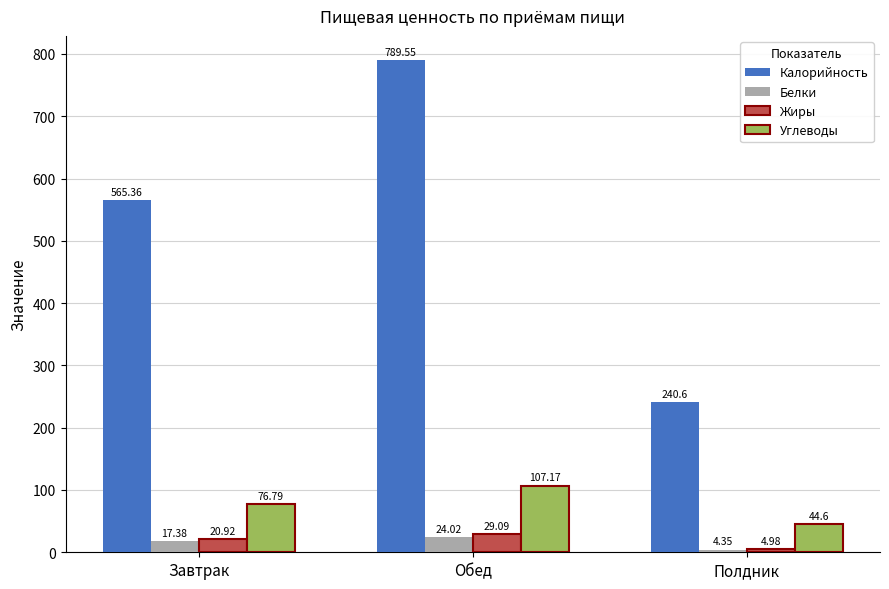

Which series changed the most between Завтрак and Полдник?

Калорийность